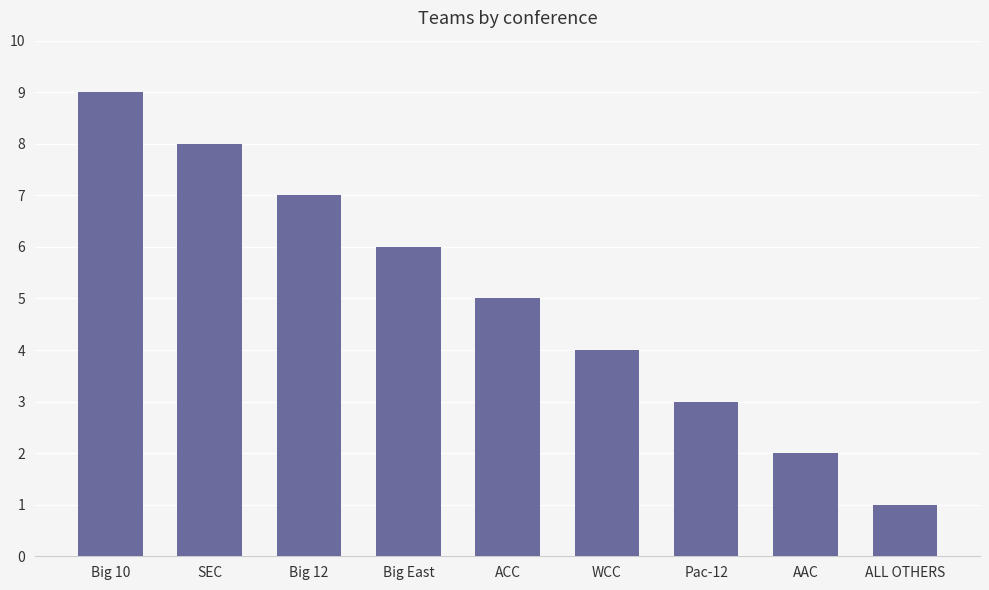

How many data points are less than 5?

4